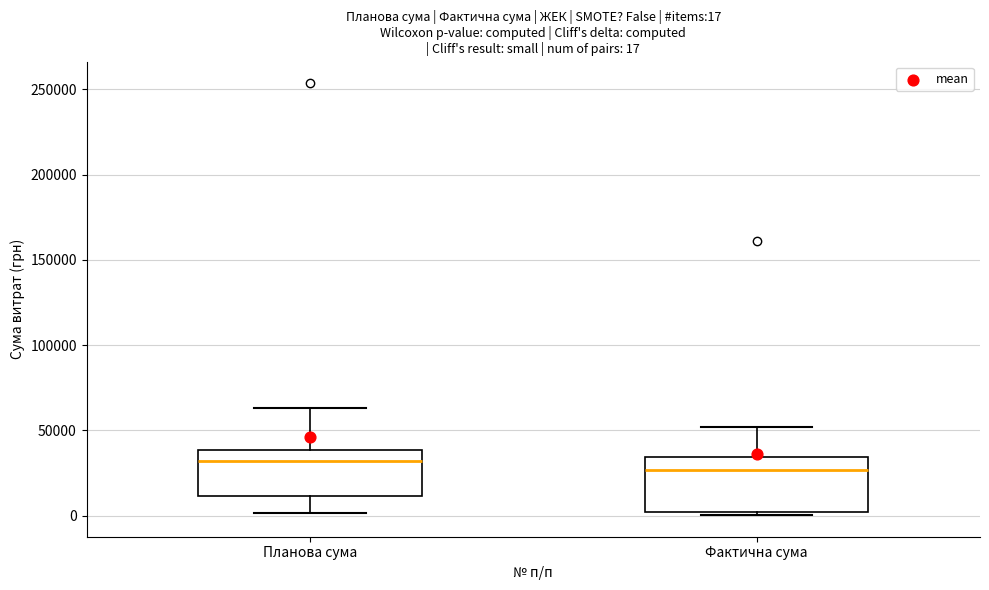

Which box is the tallest, from its lower edge to its upper edge?

Фактична сума